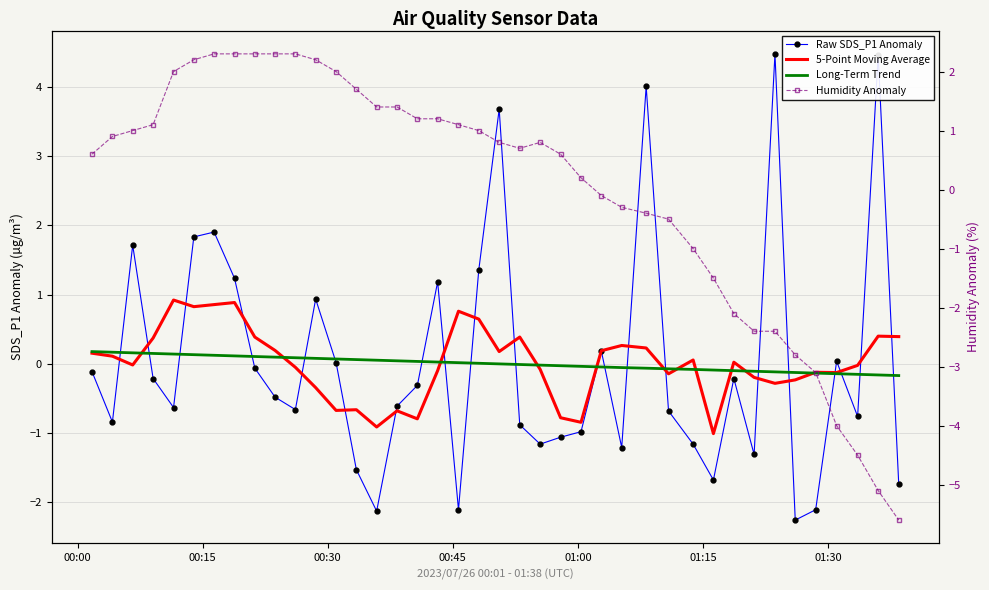

List the series in order of their peak value, highest first.

Raw SDS_P1 Anomaly, Humidity Anomaly, 5-Point Moving Average, Long-Term Trend